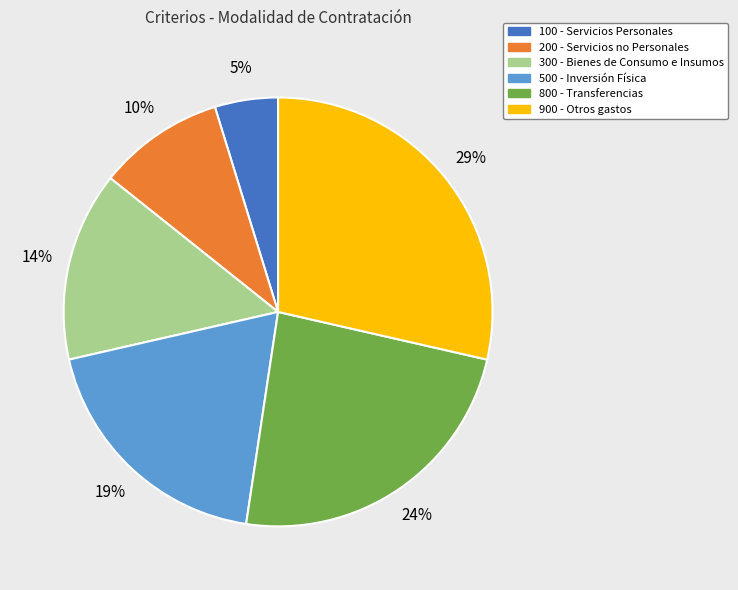

Which category has the smallest portion of the pie?

100 - Servicios Personales